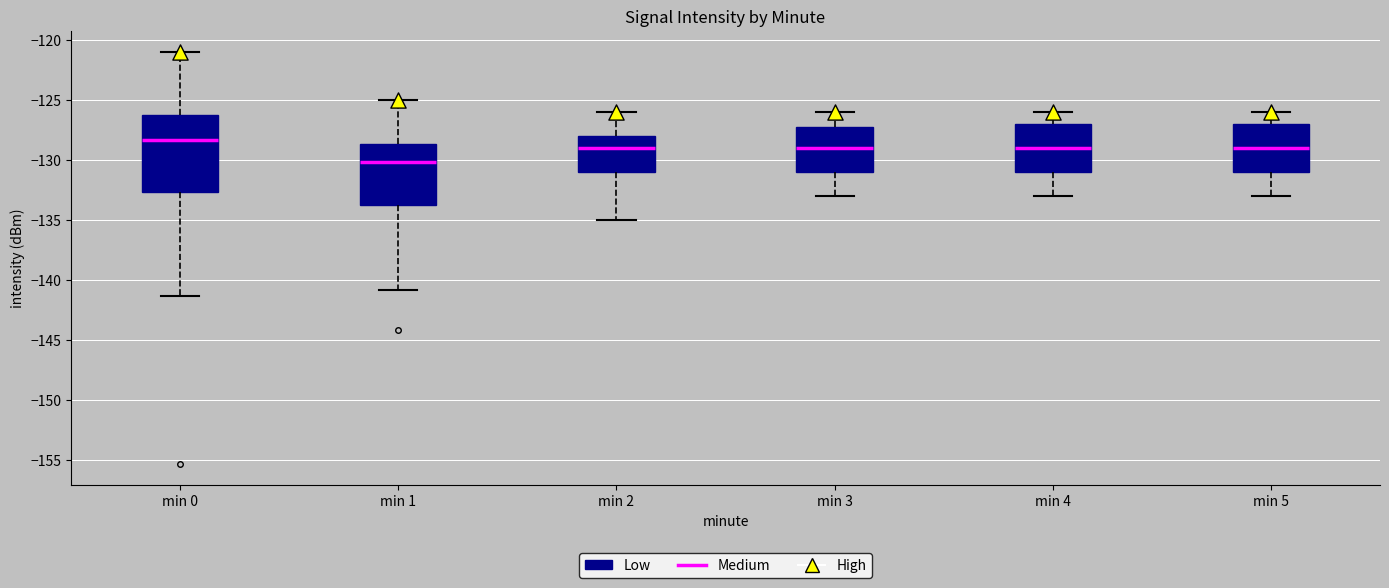

Reading left to right, transcribe this box plot: for each box, give where its median line is, the range the box spans, and where its two whiskers end, as read against the y-axis. The values are not printed on the chart, so give them approximately, as read against the axis.

min 0: median -128.5, box -132.5 to -126.0, whiskers -141.5 to -121.0
min 1: median -130.0, box -133.5 to -128.5, whiskers -141.0 to -125.0
min 2: median -129.0, box -131.0 to -128.0, whiskers -135.0 to -126.0
min 3: median -129.0, box -131.0 to -127.0, whiskers -133.0 to -126.0
min 4: median -129.0, box -131.0 to -127.0, whiskers -133.0 to -126.0
min 5: median -129.0, box -131.0 to -127.0, whiskers -133.0 to -126.0